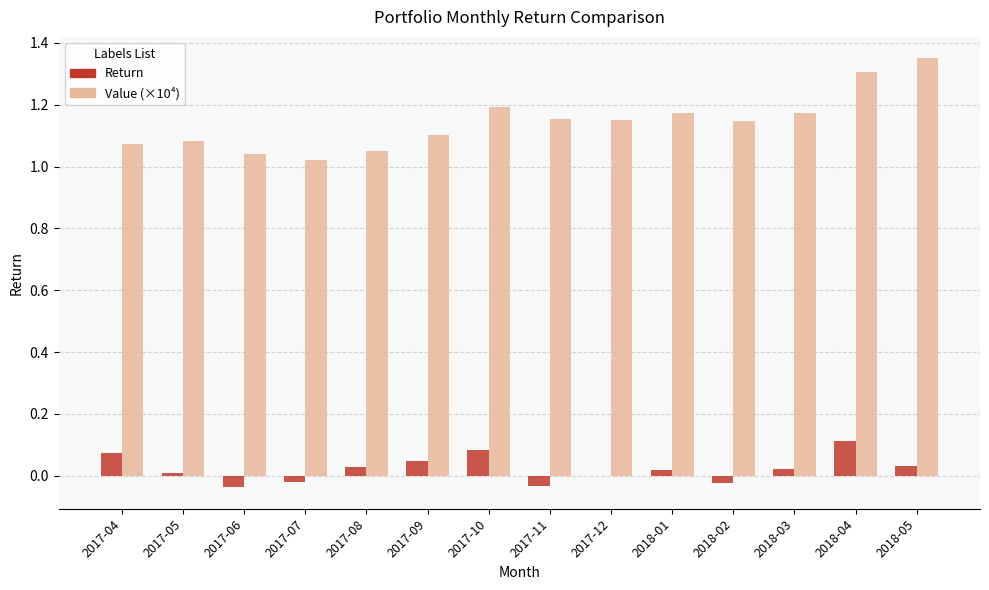

Which category has the highest value in the Value (×10⁴) series?

2018-05